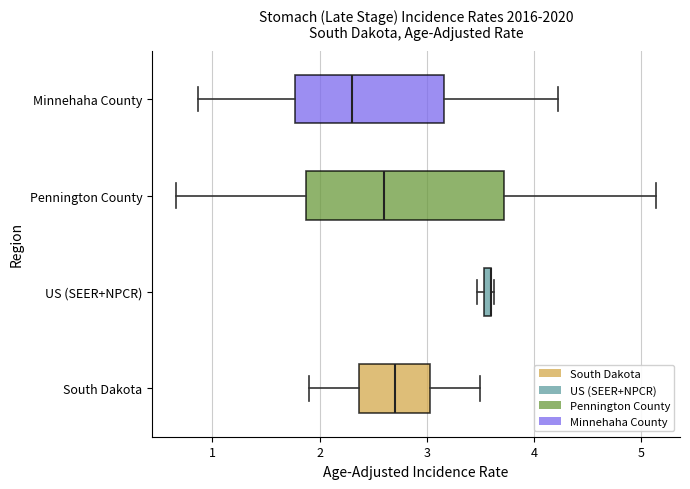

Where is the left edge of the box for South Dakota on the x-axis? The values are not printed on the chart, so give them approximately, as read against the axis.

2.4